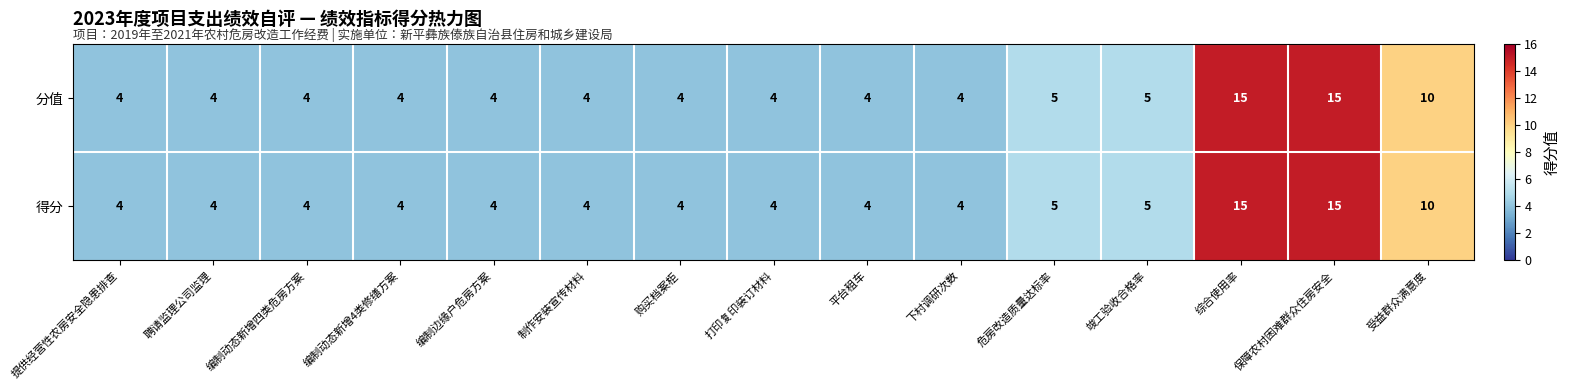

What is the smallest value displayed?

4